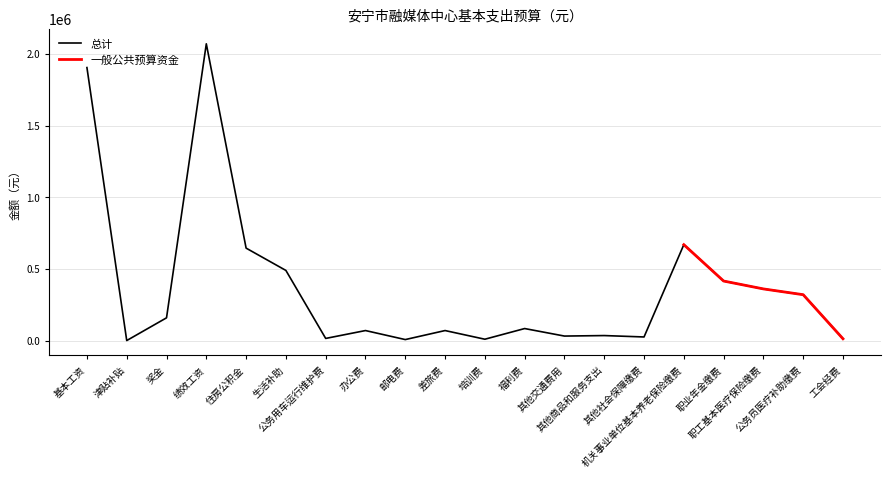

Is it true that the value at 住房公积金 is 933231?

False